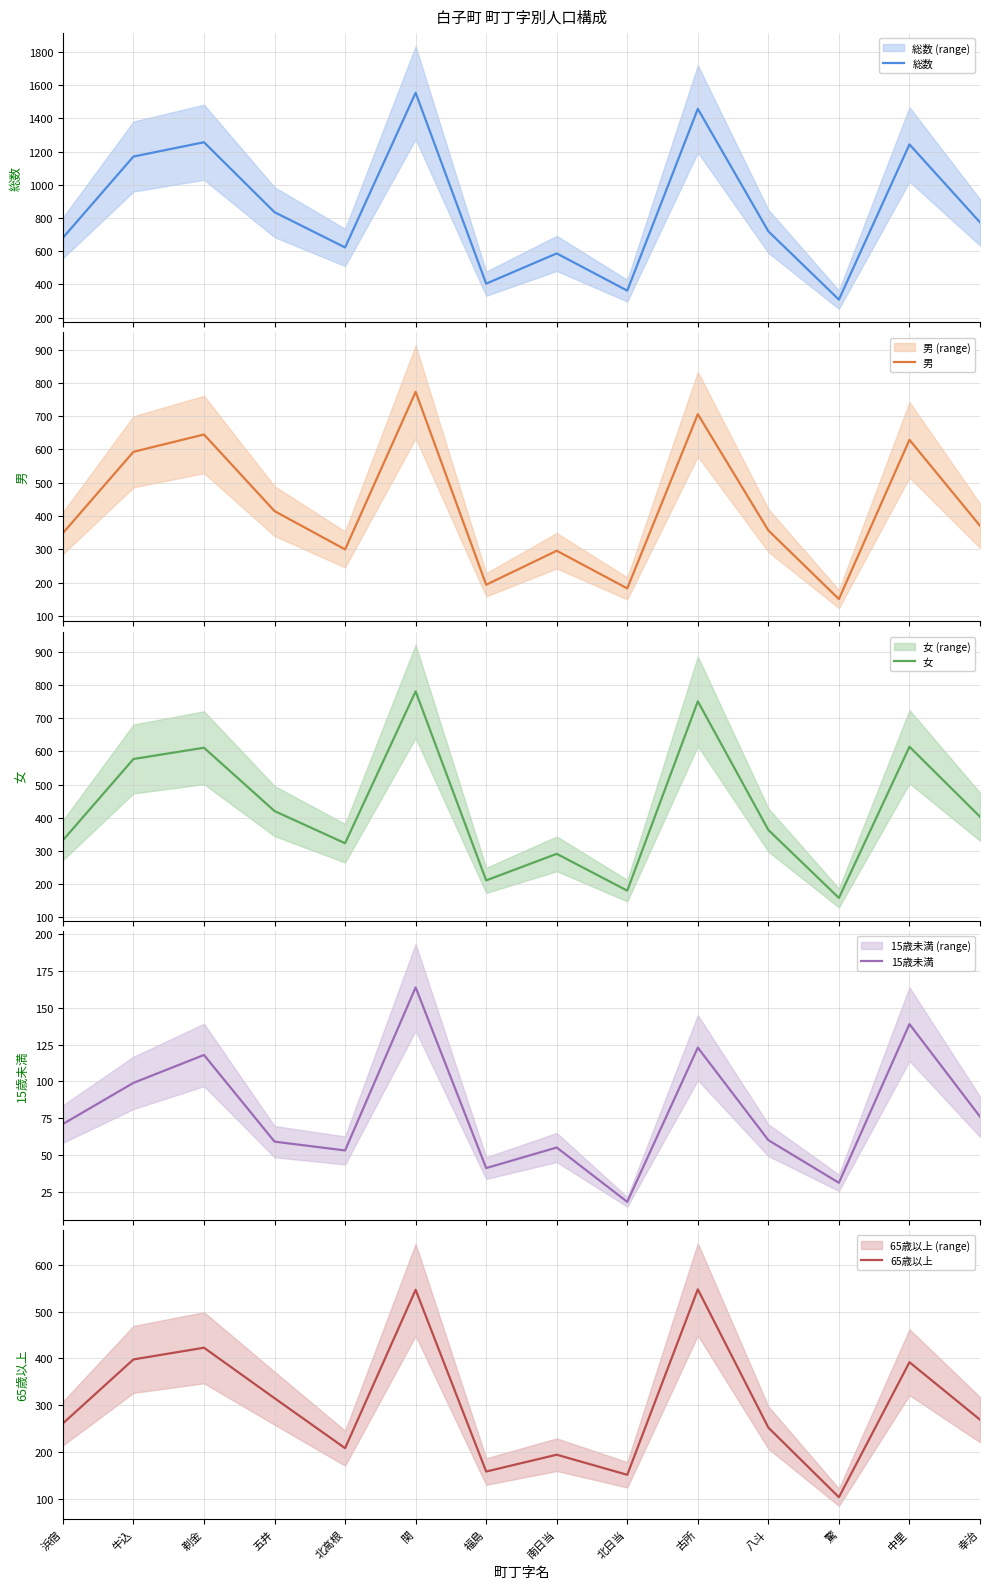

Reading left to right, what are all the values shown in this chart?

総数: 681	1170	1256	835	623	1554	405	587	363	1457	720	309	1243	774
男: 349	593	645	415	300	773	194	296	183	706	357	151	629	371
女: 332	577	611	420	323	781	211	291	180	751	363	158	614	403
15歳未満: 71	99	118	59	53	164	41	55	18	123	60	31	139	76
65歳以上: 261	398	423	315	208	547	158	194	151	548	252	103	392	269